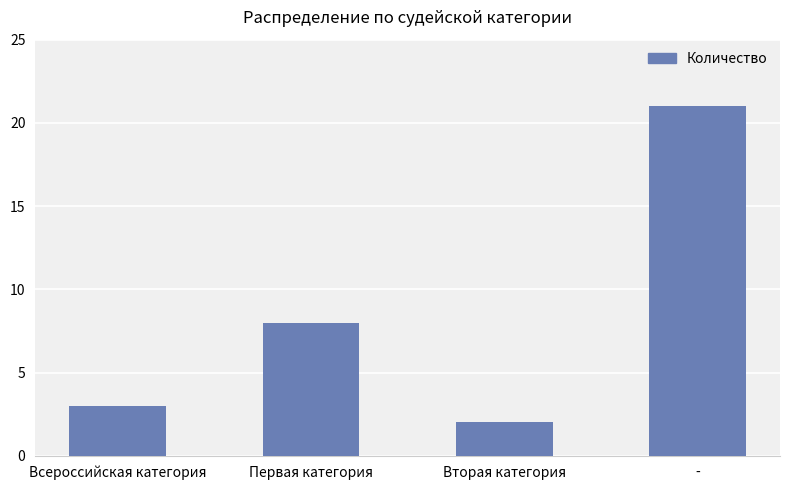

Is it true that the value at Всероссийская категория is 3?

True